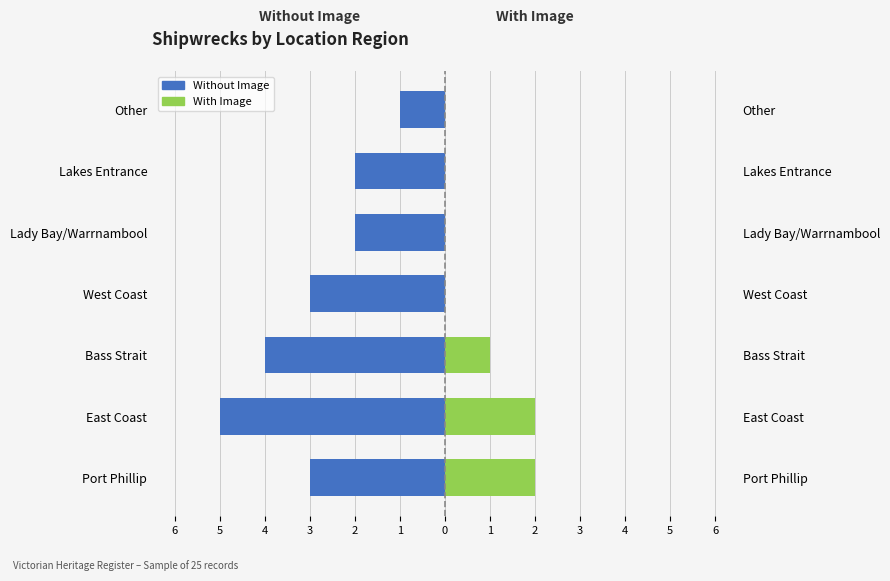

Rank the series at Lakes Entrance from highest to lowest value.

With Image, Without Image